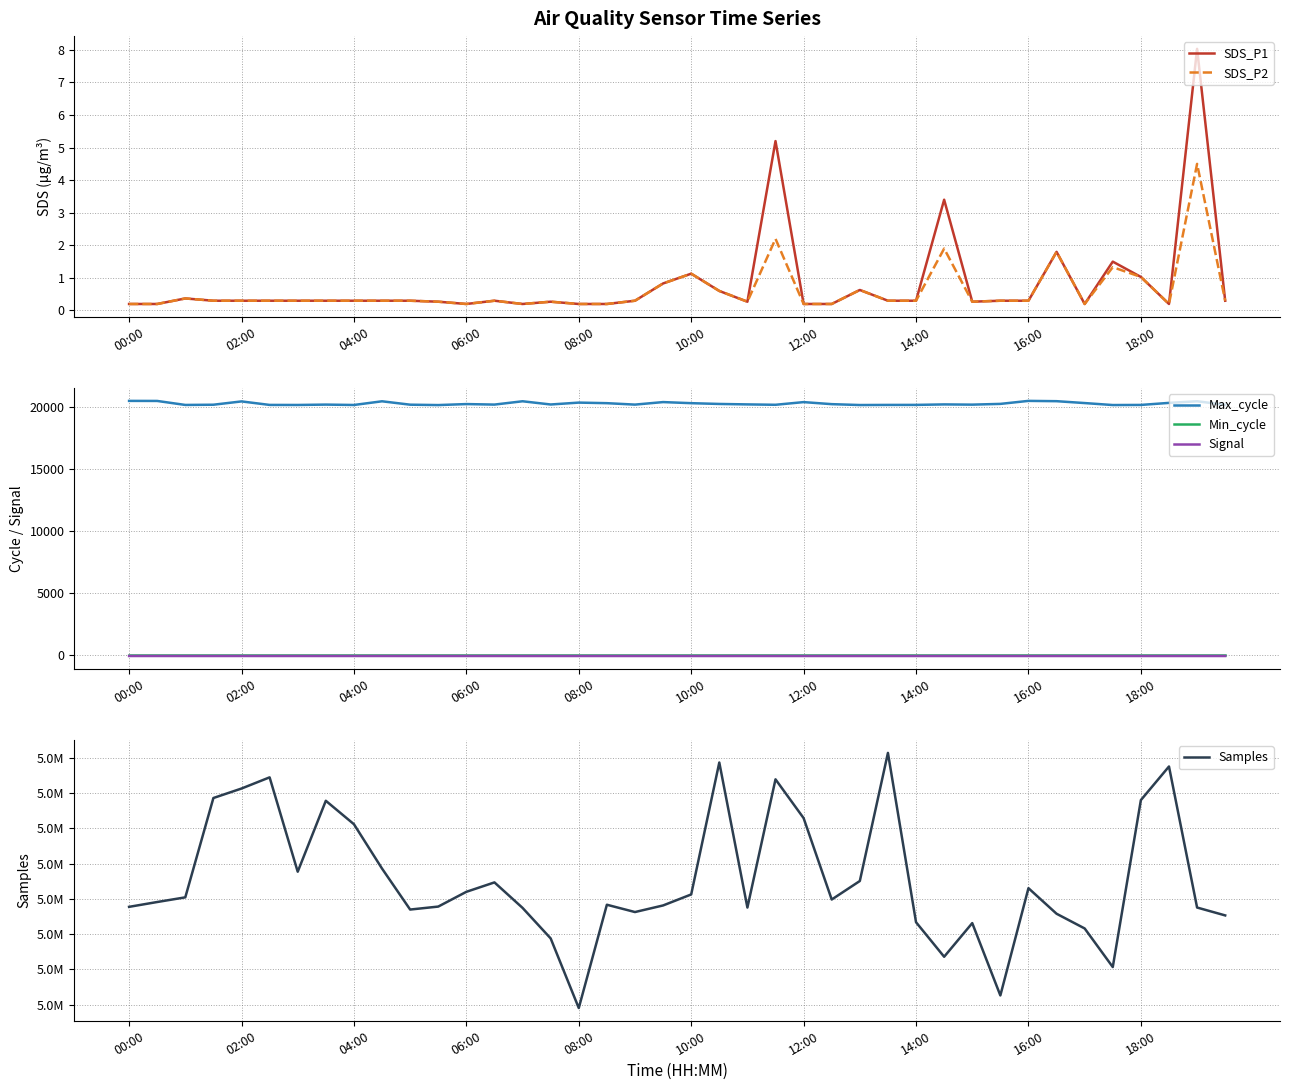

Is this an area chart (filled region under the line)?

No